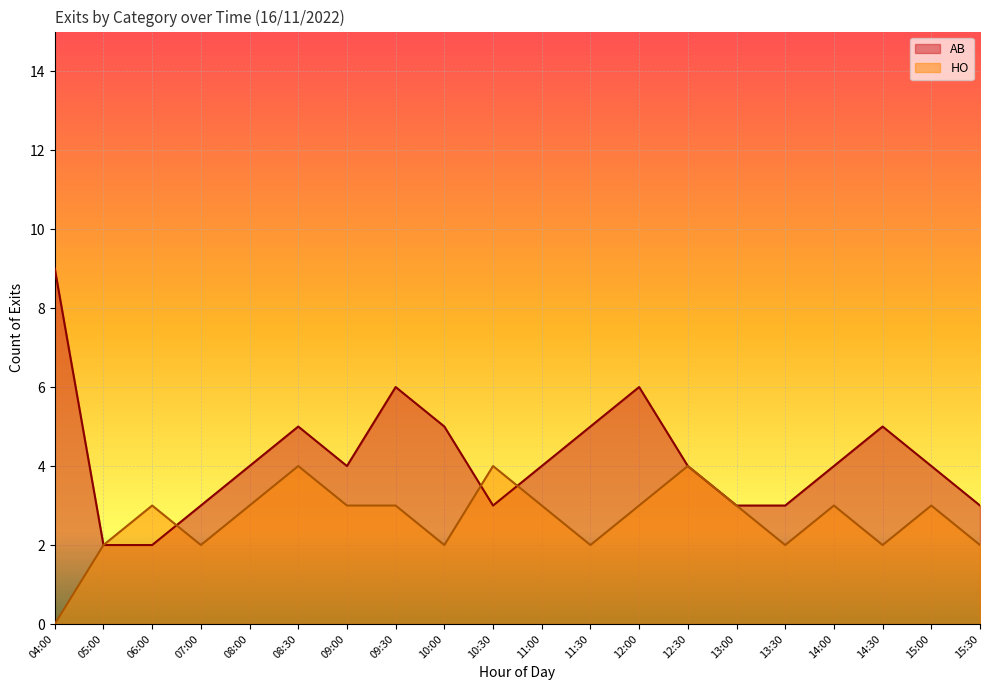

Reading right to left, list all the values displayed in this chart.

AB: 15:30=3	15:00=4	14:30=5	14:00=4	13:30=3	13:00=3	12:30=4	12:00=6	11:30=5	11:00=4	10:30=3	10:00=5	09:30=6	09:00=4	08:30=5	08:00=4	07:00=3	06:00=2	05:00=2	04:00=9
HO: 15:30=2	15:00=3	14:30=2	14:00=3	13:30=2	13:00=3	12:30=4	12:00=3	11:30=2	11:00=3	10:30=4	10:00=2	09:30=3	09:00=3	08:30=4	08:00=3	07:00=2	06:00=3	05:00=2	04:00=0